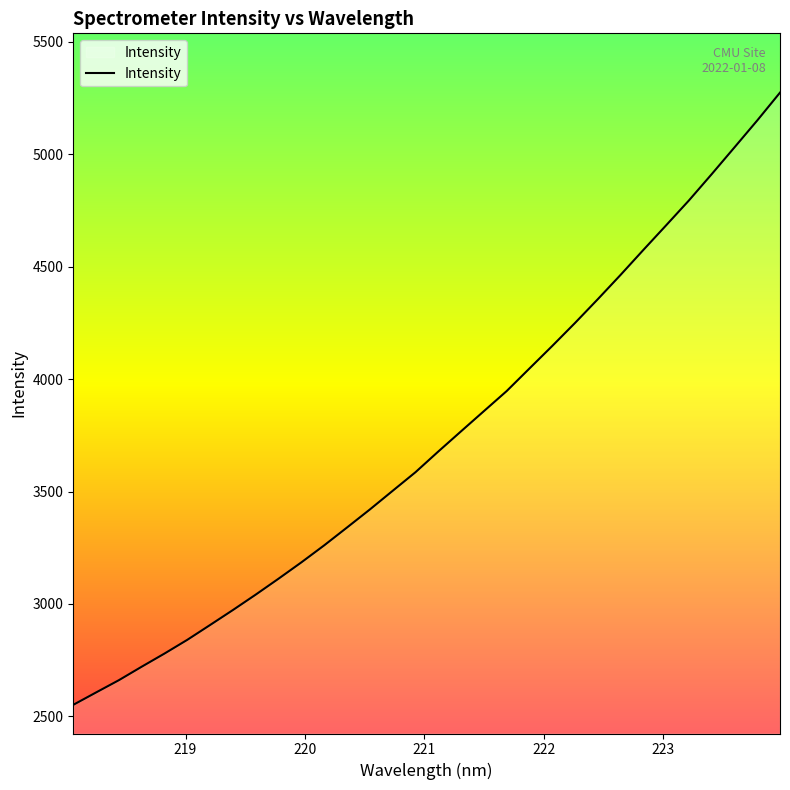

How many lines are shown in the chart?

1